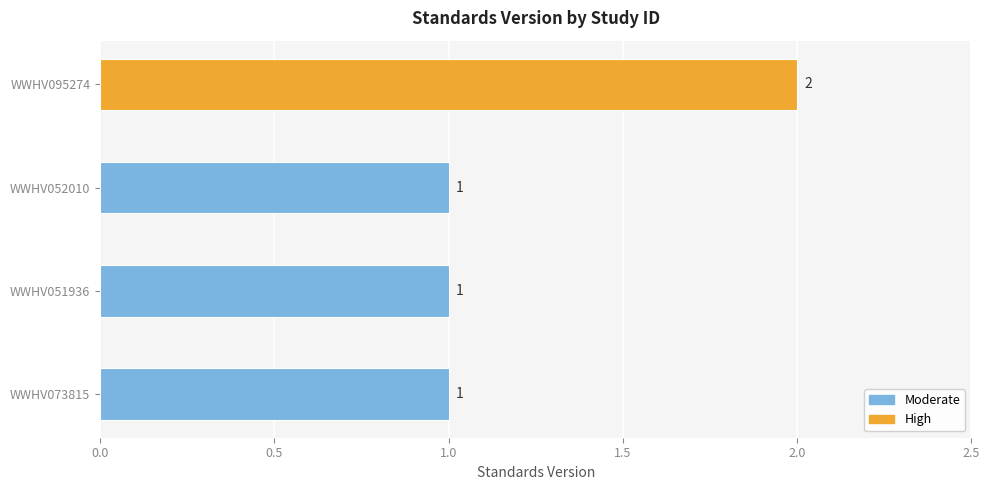

What is the greatest value displayed?

2